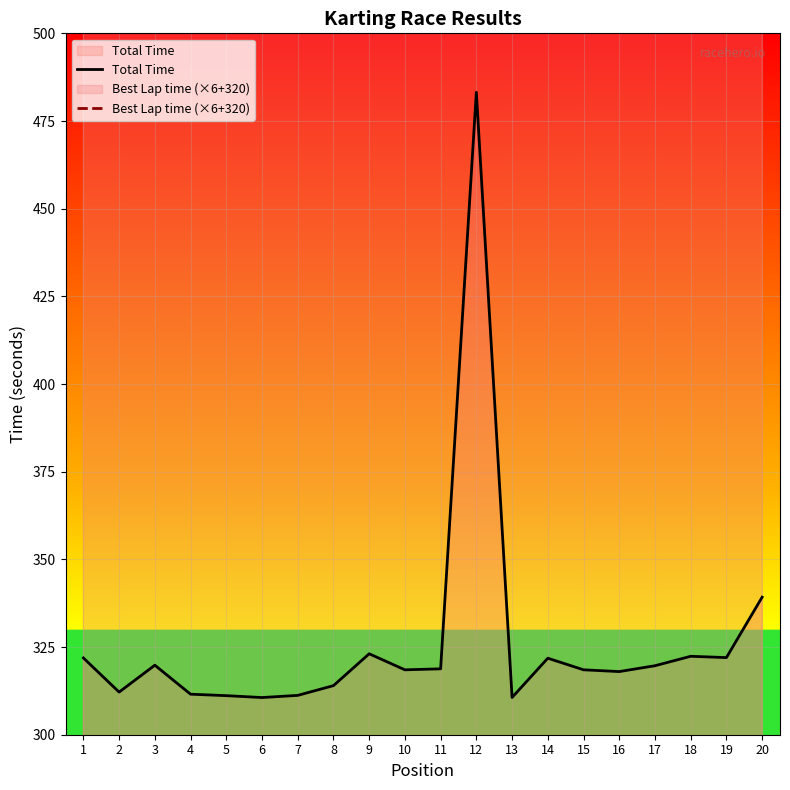

What is the difference between the Total Time values at 3 and 4?

8.3